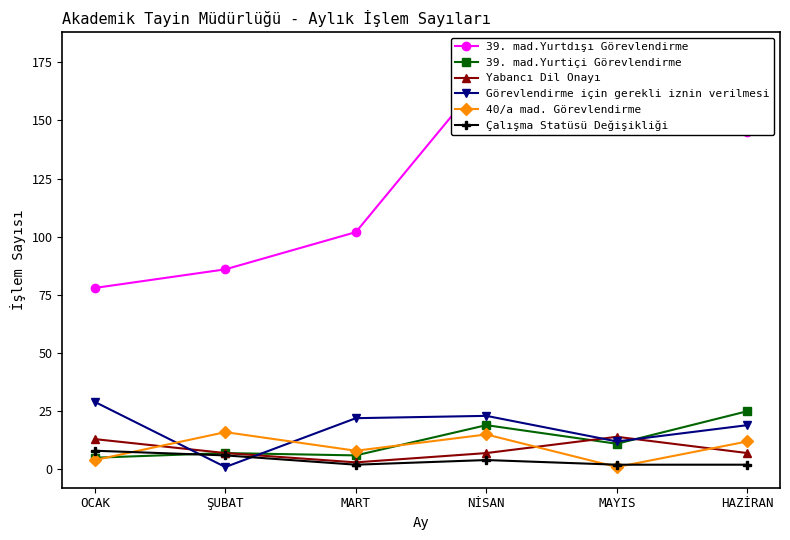

At which category does Yabancı Dil Onayı reach its first local peak?

MAYIS